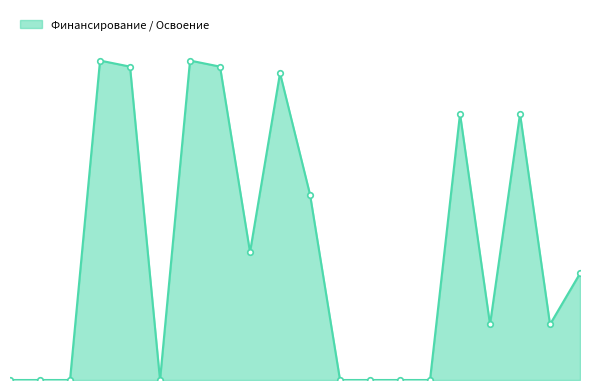

Is this an area chart (filled region under the line)?

Yes